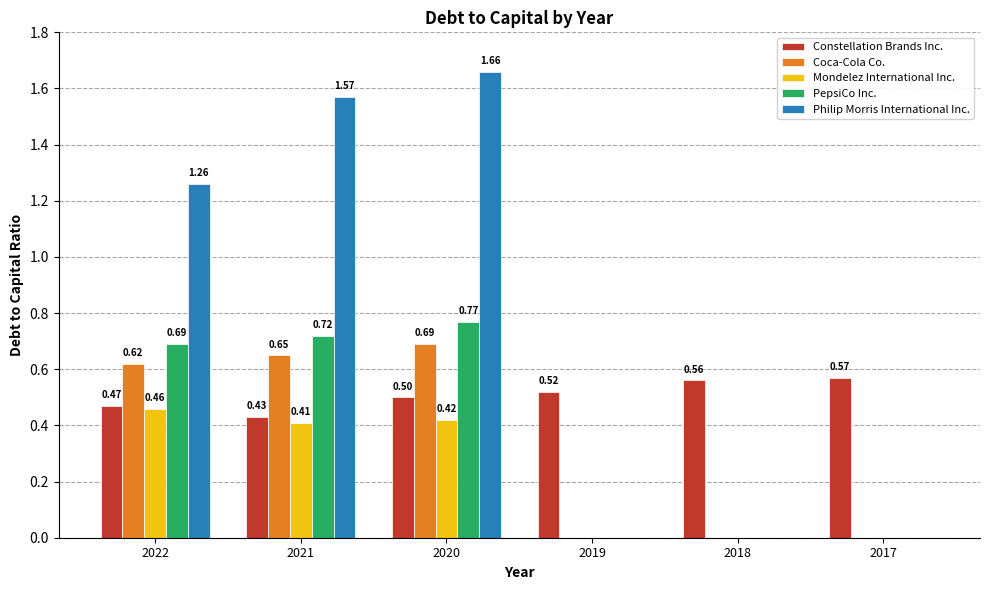

Is the value of PepsiCo Inc. at 2021 greater than the value of Mondelez International Inc. at 2017?

Yes